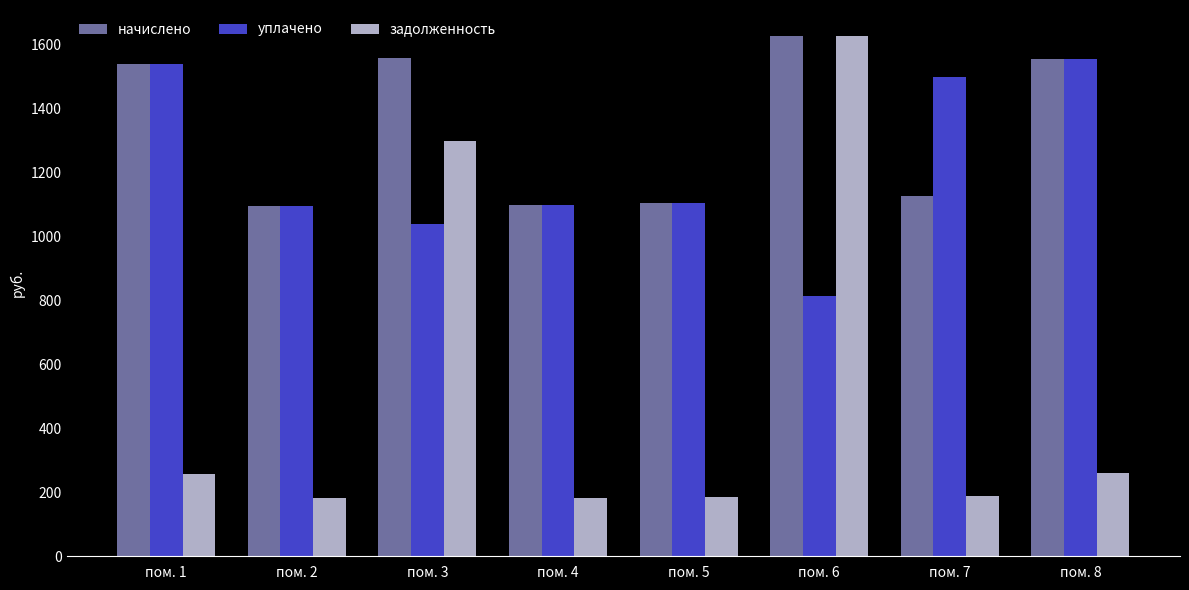

Are the bars grouped side by side (vs. stacked)?

Yes